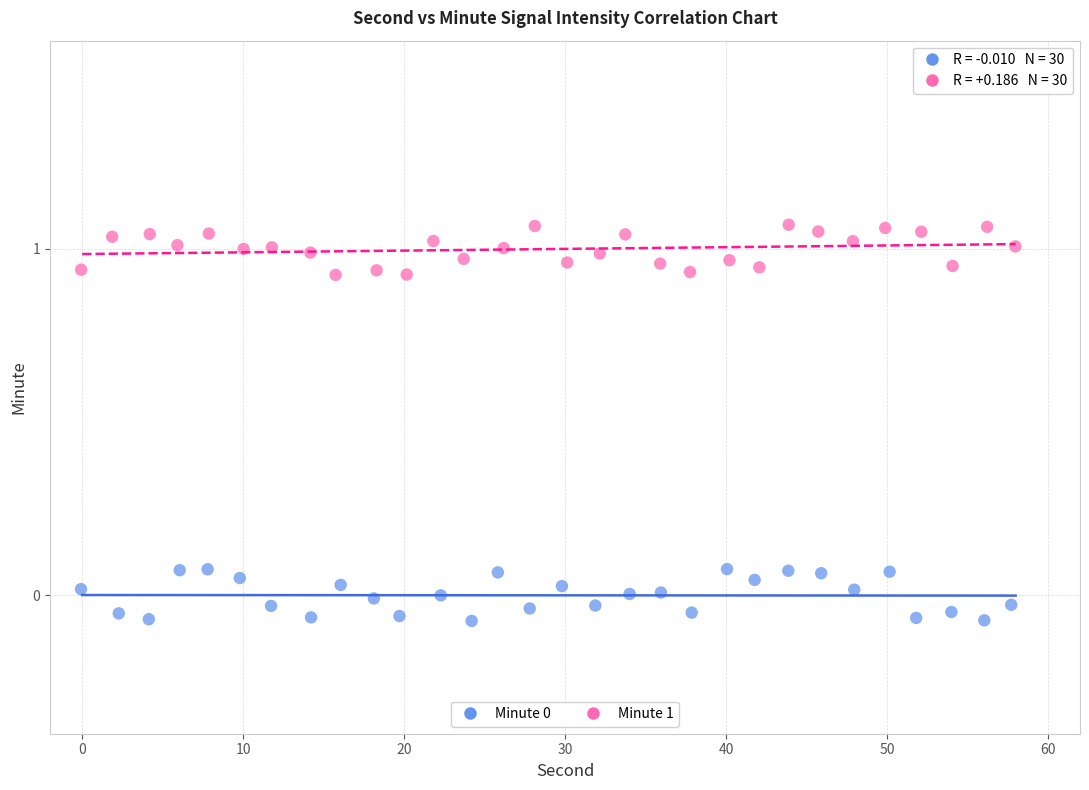

Which series reaches the maximum Y coordinate?

Minute 1